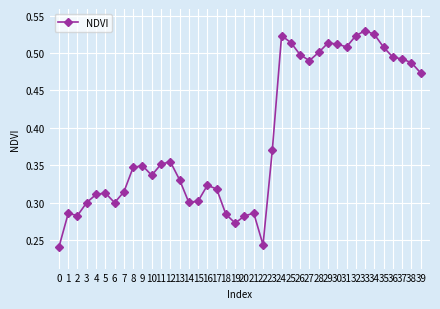

How many values are between 0 and 1?

40